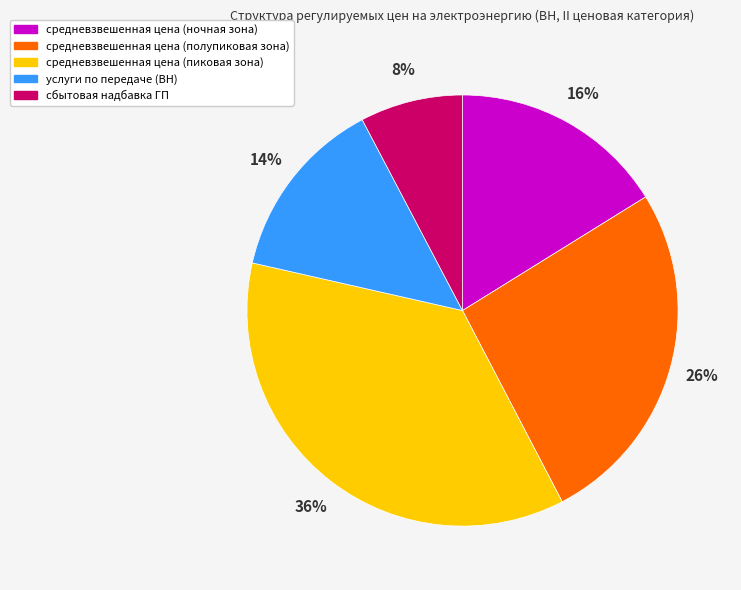

What is the ratio of the value at средневзвешенная цена (пиковая зона) to the value at услуги по передаче (ВН)?

2.6